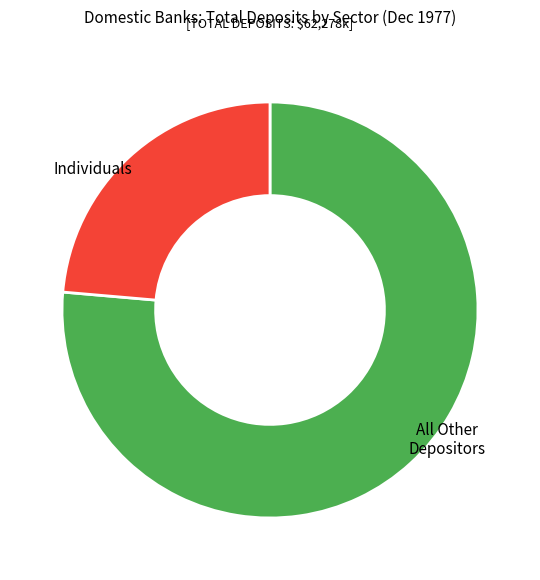

True or false: Public Sector Entities accounts for 14% of the total.

False